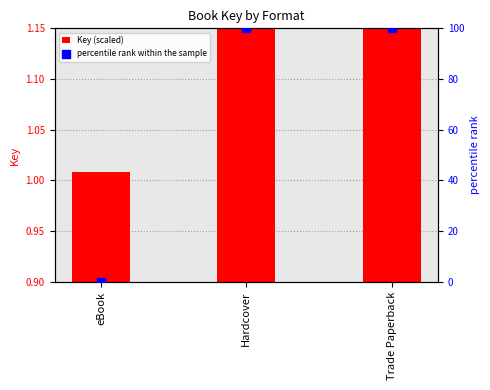

What is the total value across all series at Hardcover?

104.5